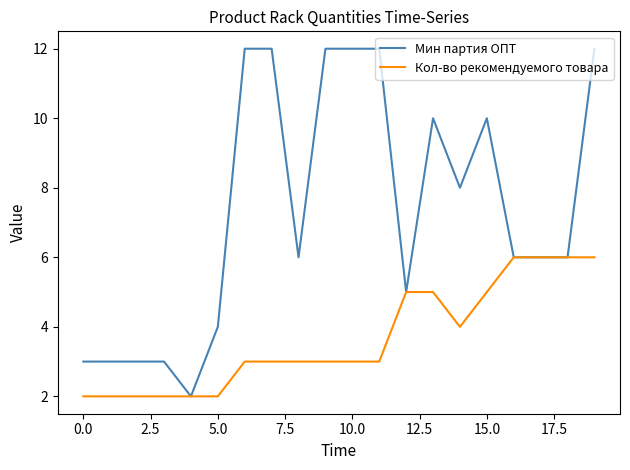

What is the maximum value for Кол-во рекомендуемого товара?

6